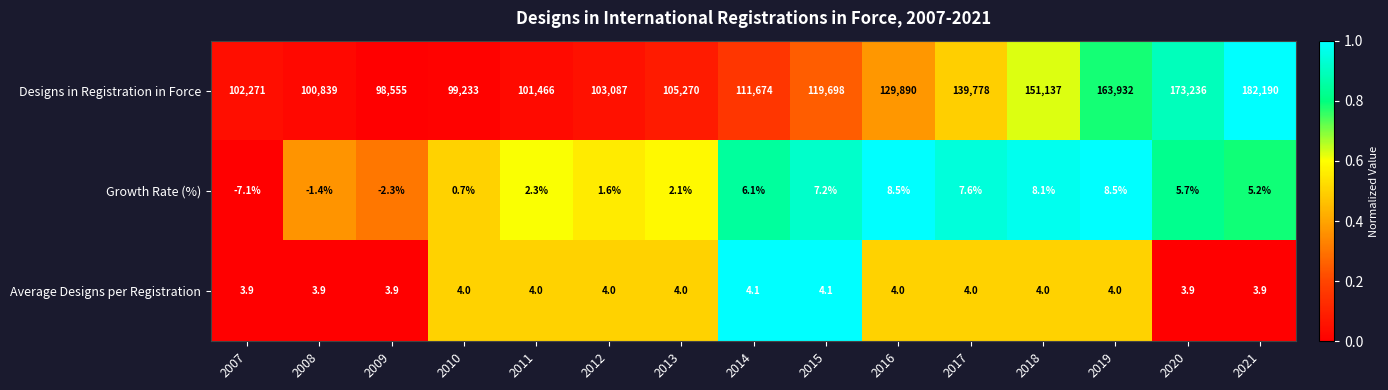

At 2021, list the series in order from smallest to largest.

Average Designs per Registration, Growth Rate (%), Designs in Registration in Force